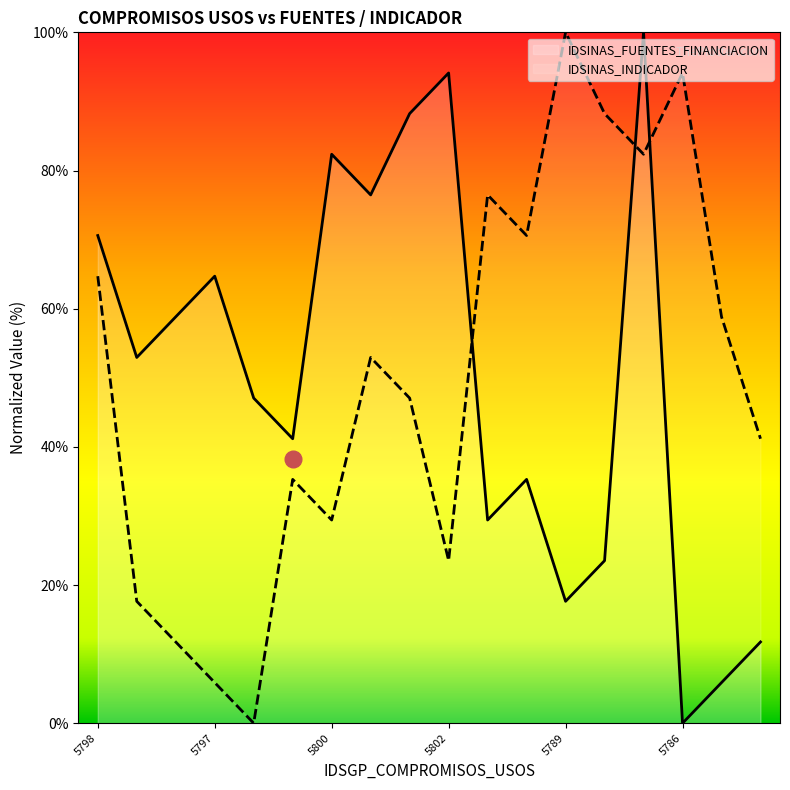

True or false: IDSINAS_INDICADOR has a value of 34.6 at 5802.

False